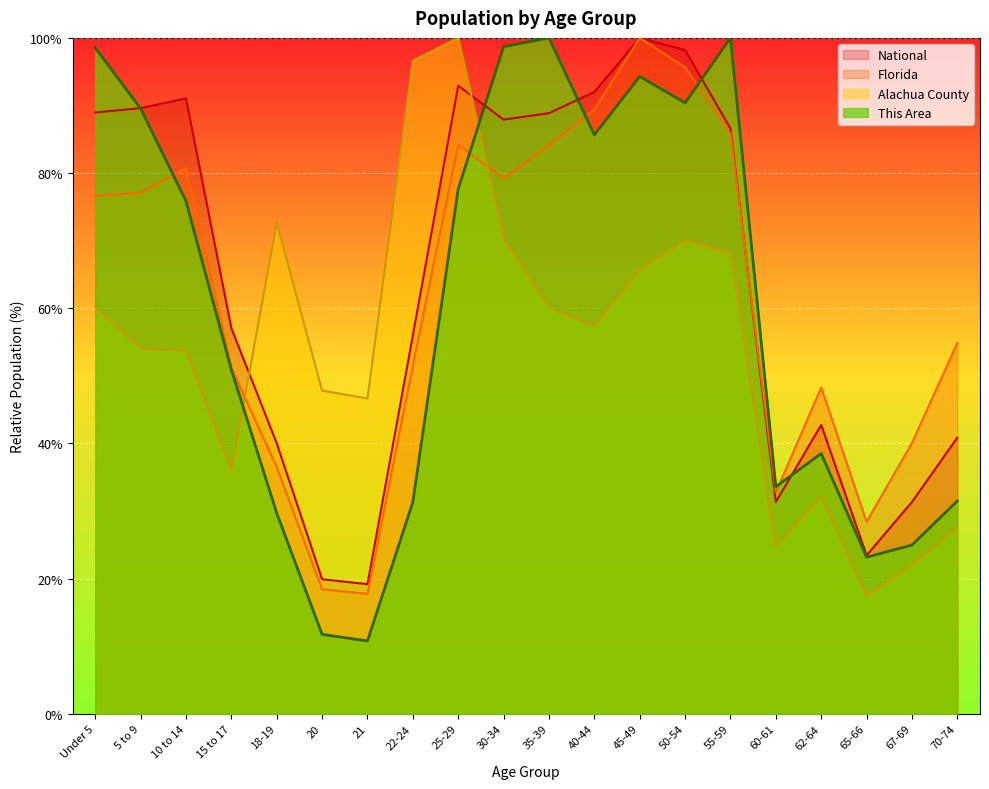

At which category does Alachua County reach its first local valley?

15 to 17